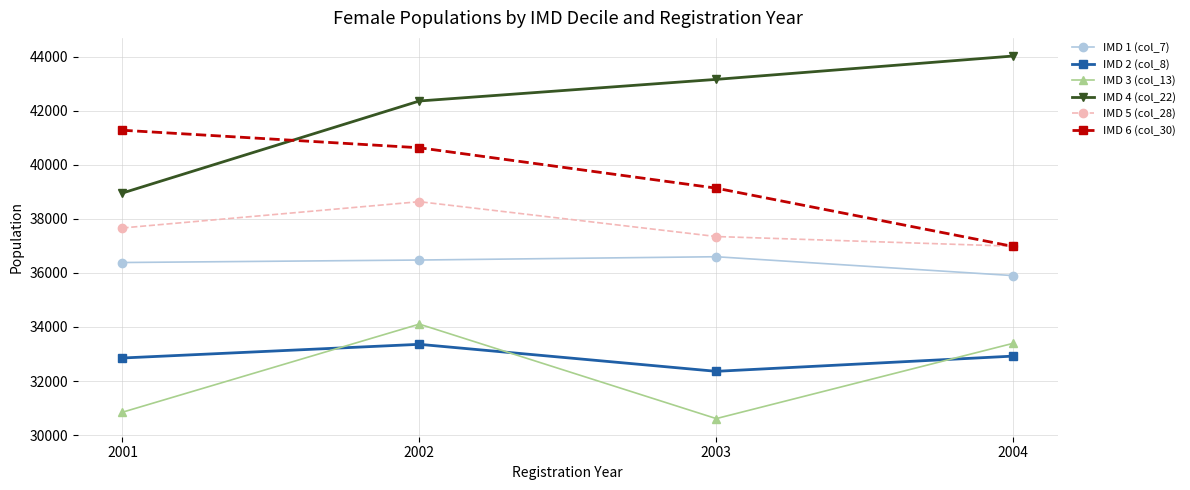

Read the IMD 4 (col_22) value at 2003, to the nearest 100.

43200